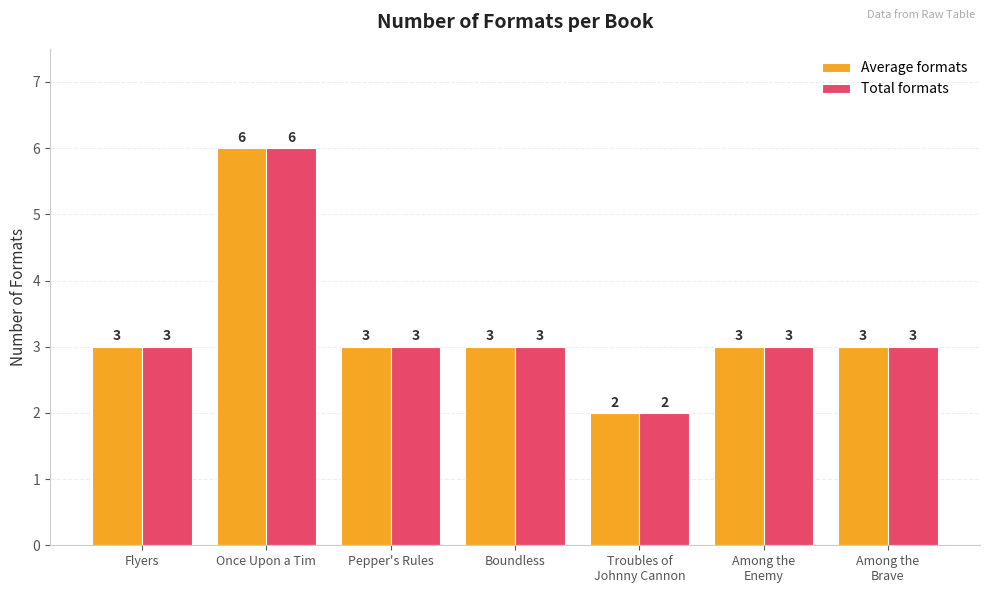

What is the sum of the Total formats values at Among the
Enemy and Pepper's Rules?

6